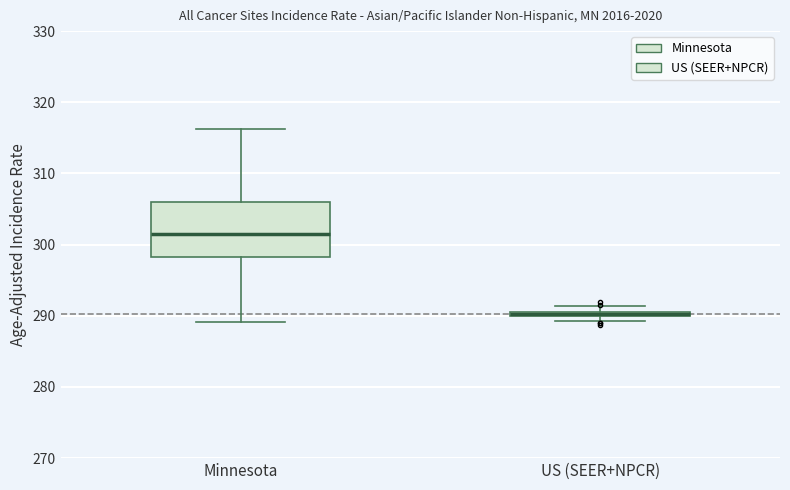

Which box is the tallest, from its lower edge to its upper edge?

Minnesota